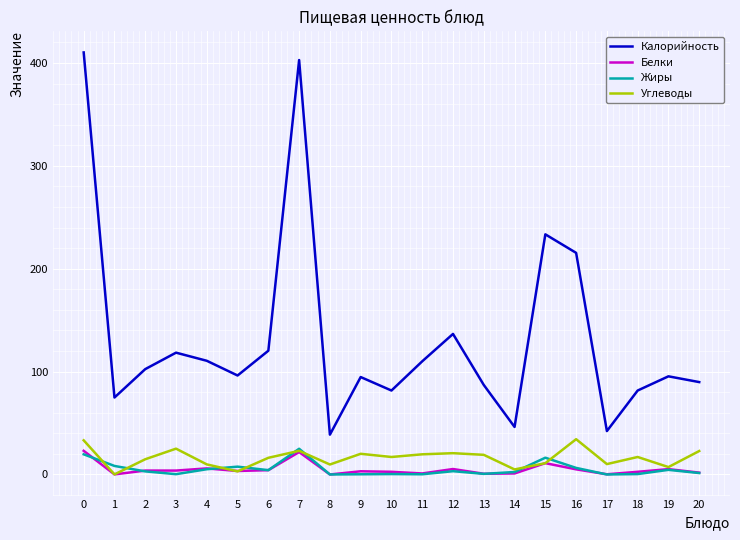

What is the difference between the second highest and second lowest values in the Белки series?

21.7